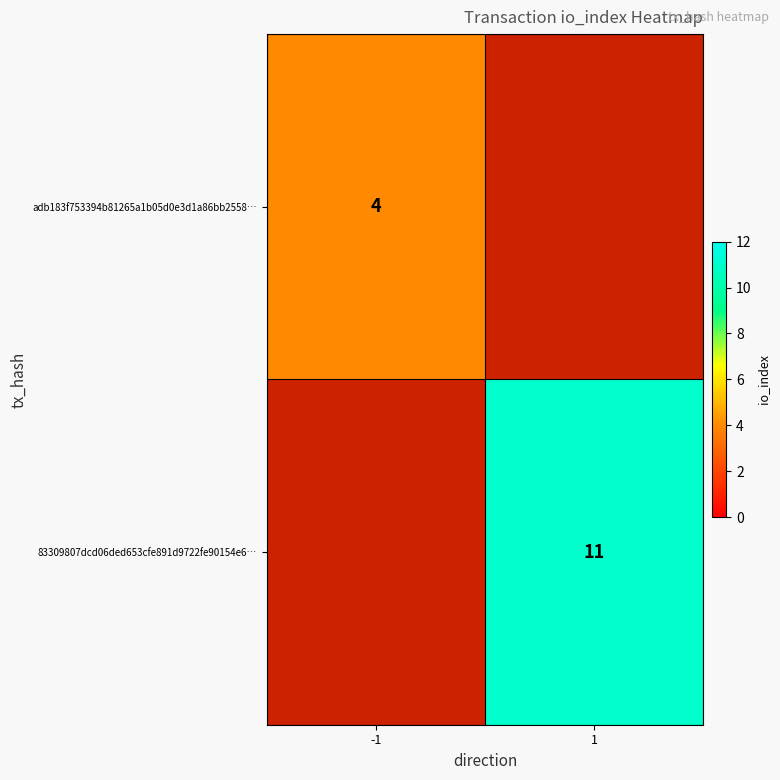

Is it true that 83309807dcd06ded653cfe891d9722fe90154e6… equals 3 at 1?

False